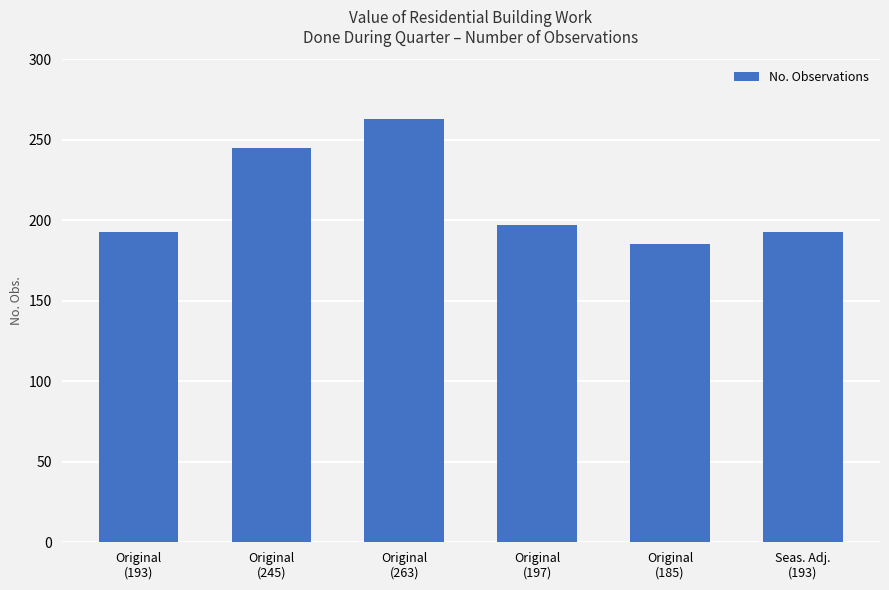

Where does the data first go above 197?

Original
(245)